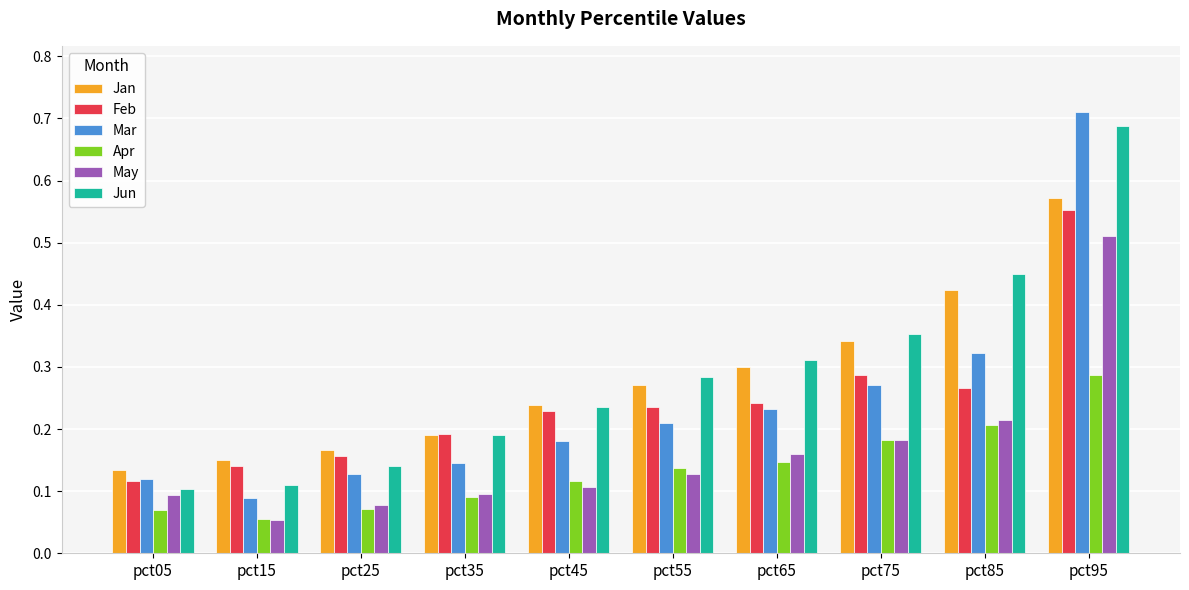

How many Jan values are between 0 and 1?

10